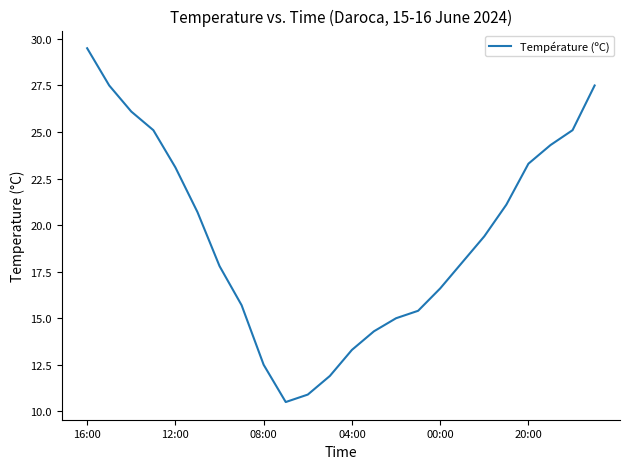

What is the difference between the maximum and minimum values?

19.0